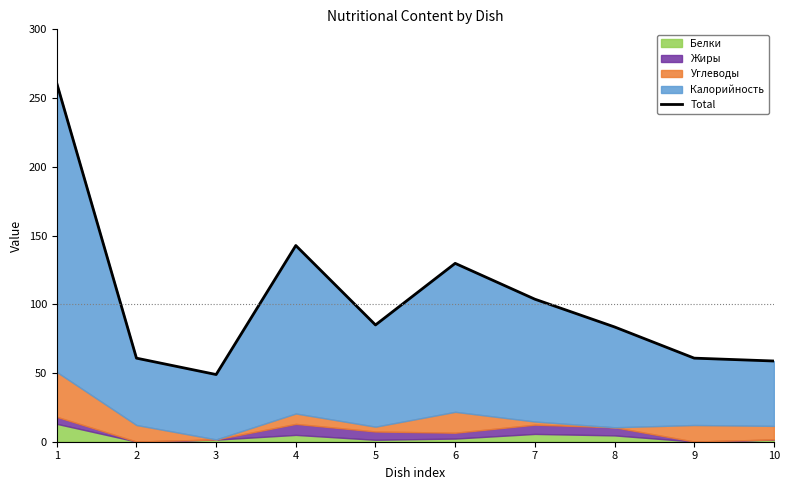

Is it true that the value at 7 is 103.7?

True